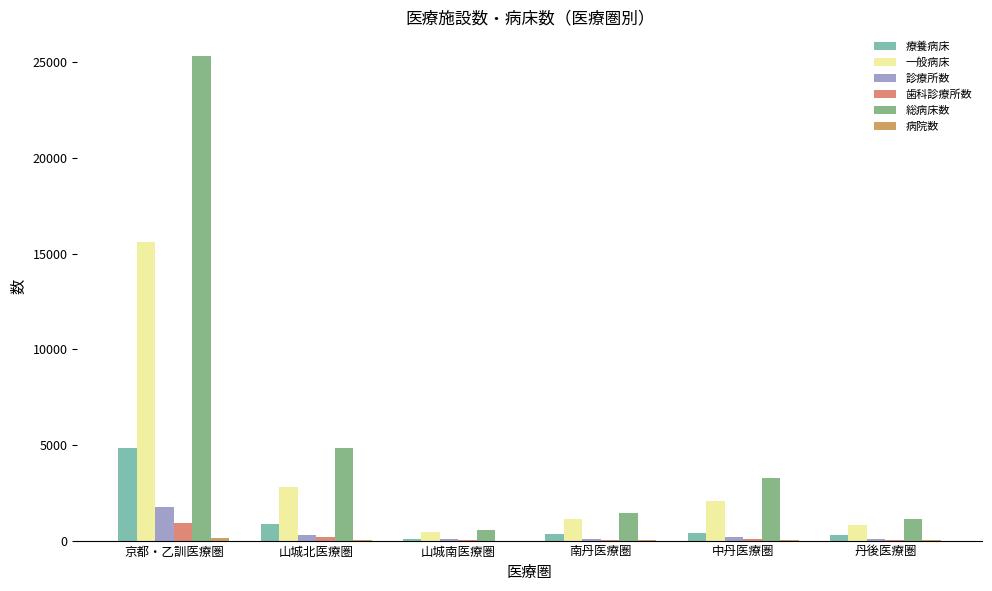

How many groups of bars are there?

6